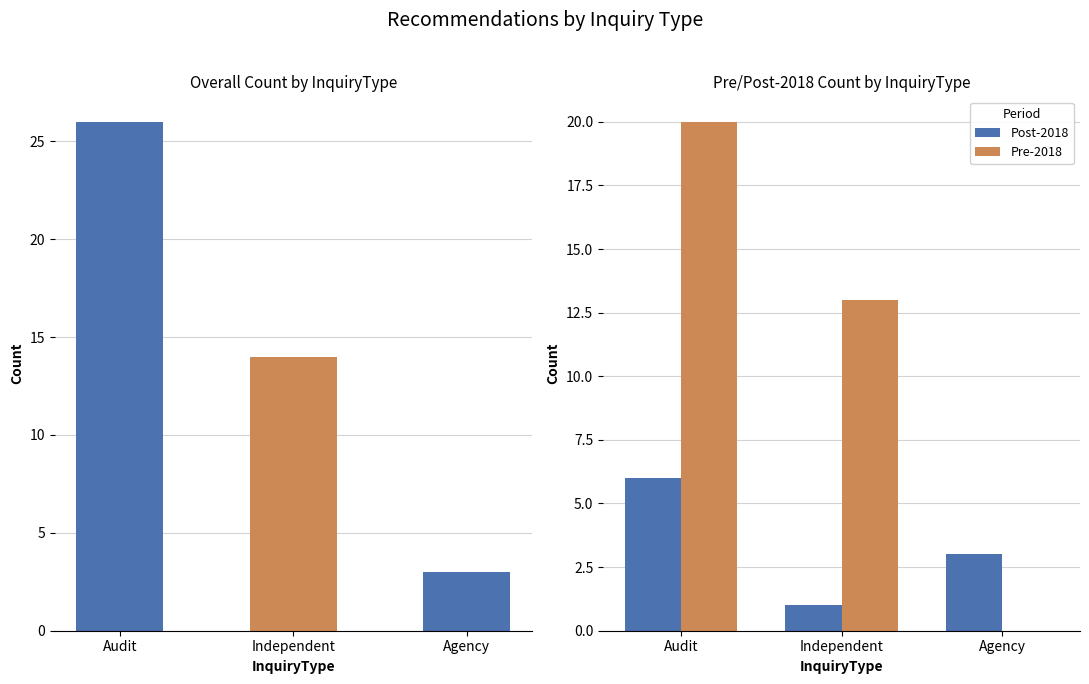

What are all the series names shown in the legend?

Post-2018, Pre-2018